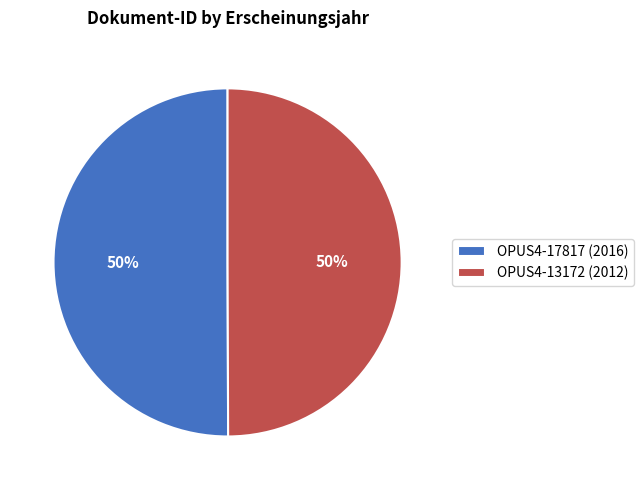

To the nearest percent, what percentage of the pie is OPUS4-17817?

50%